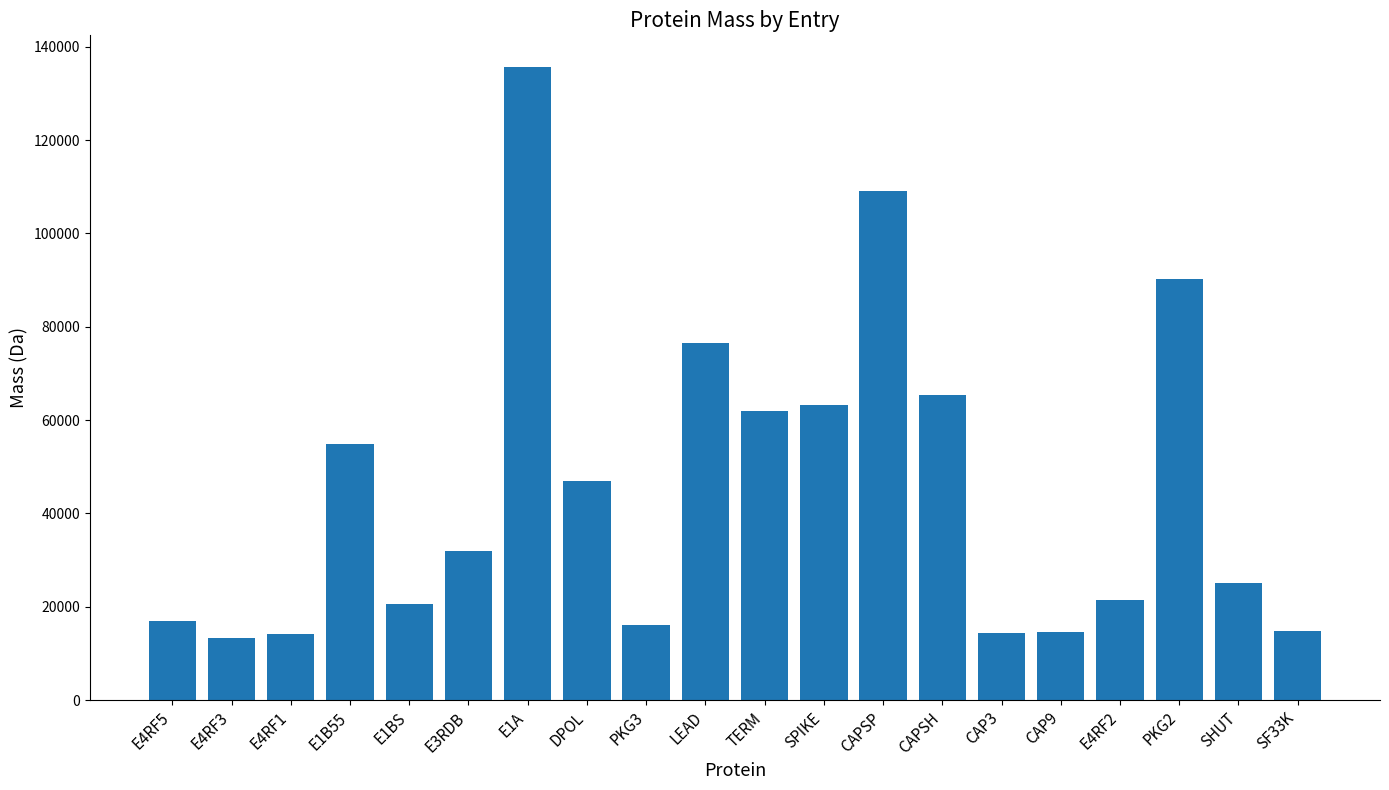

What is the change in value from E1B55 to SPIKE?

+8346.1